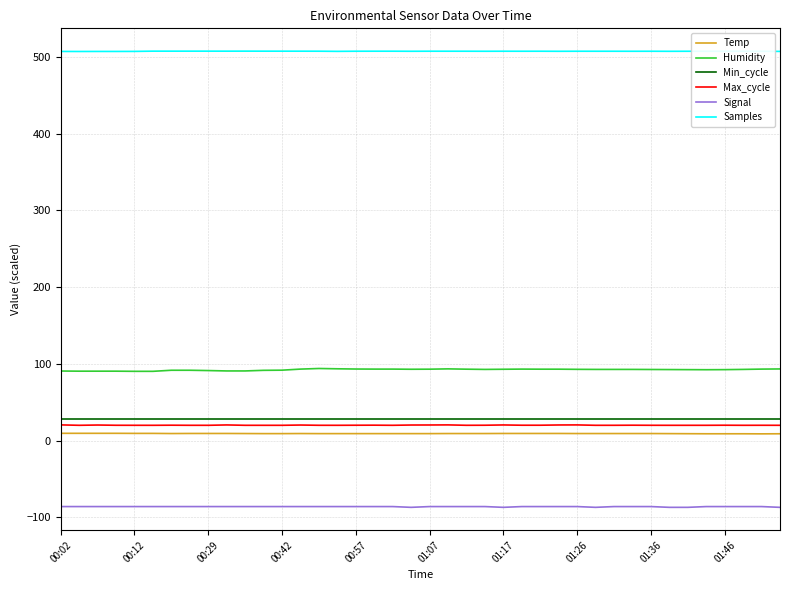

In Max_cycle, how many points are higher than both neighbors (excluding endpoints)?

11